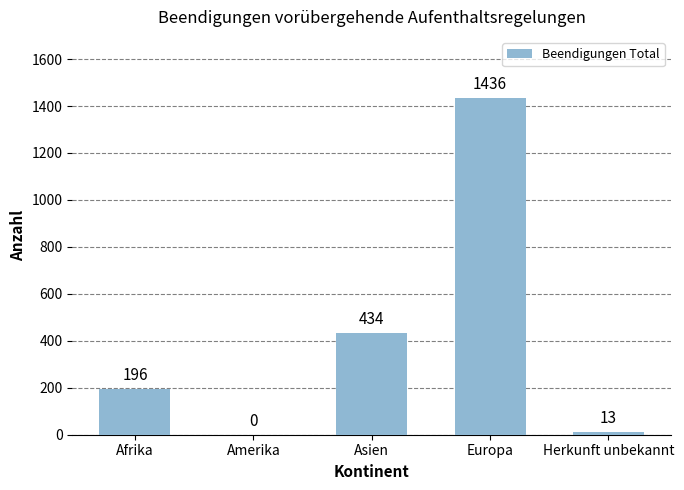

What is the sum of all values?

2079